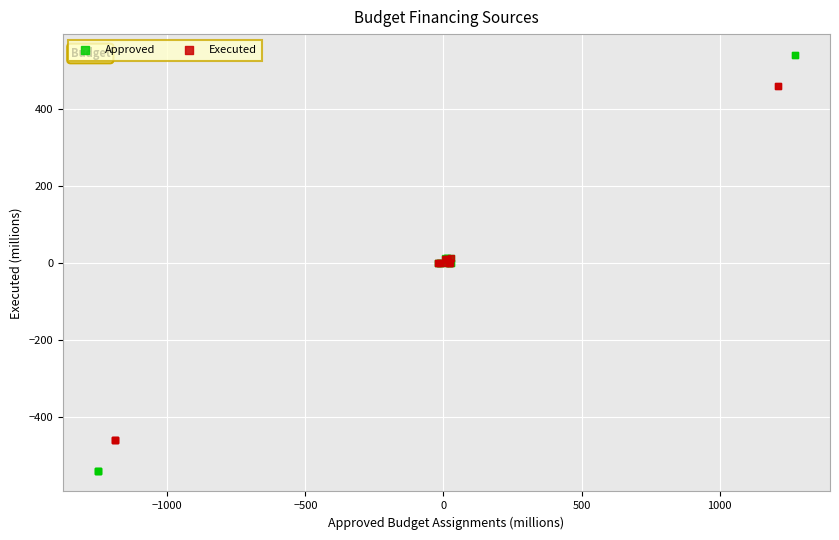

Which series has the widest spread of Y values?

Approved